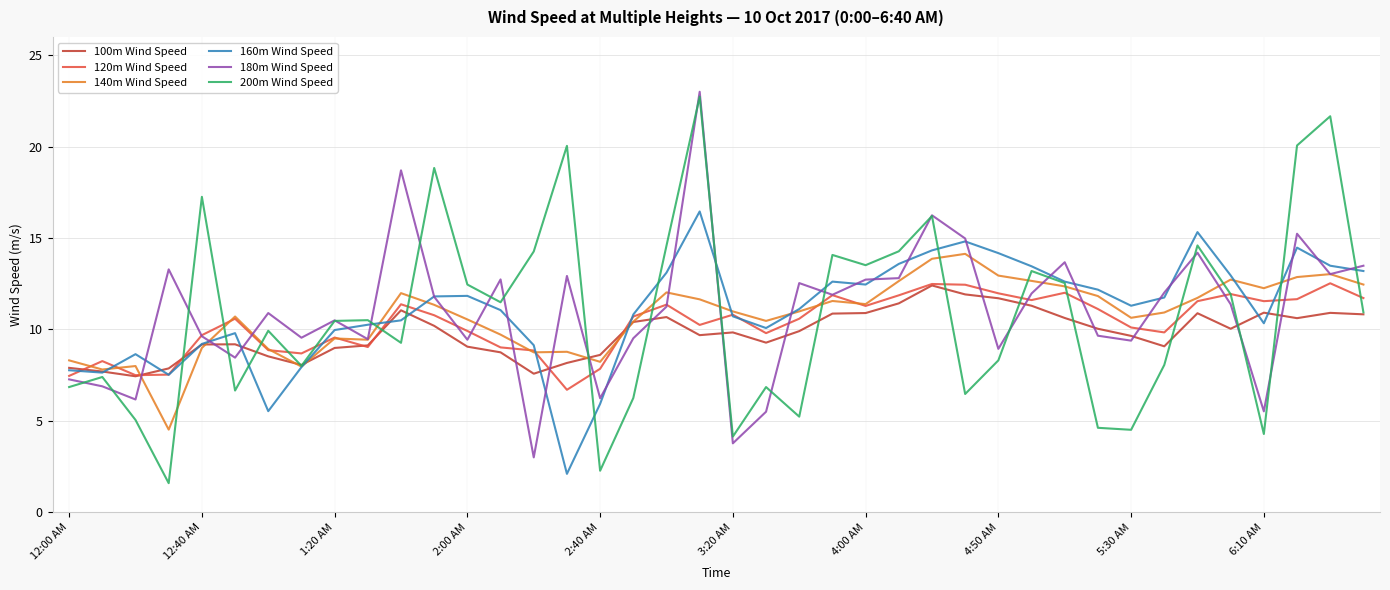

Which series has the widest spread of values?

200m Wind Speed